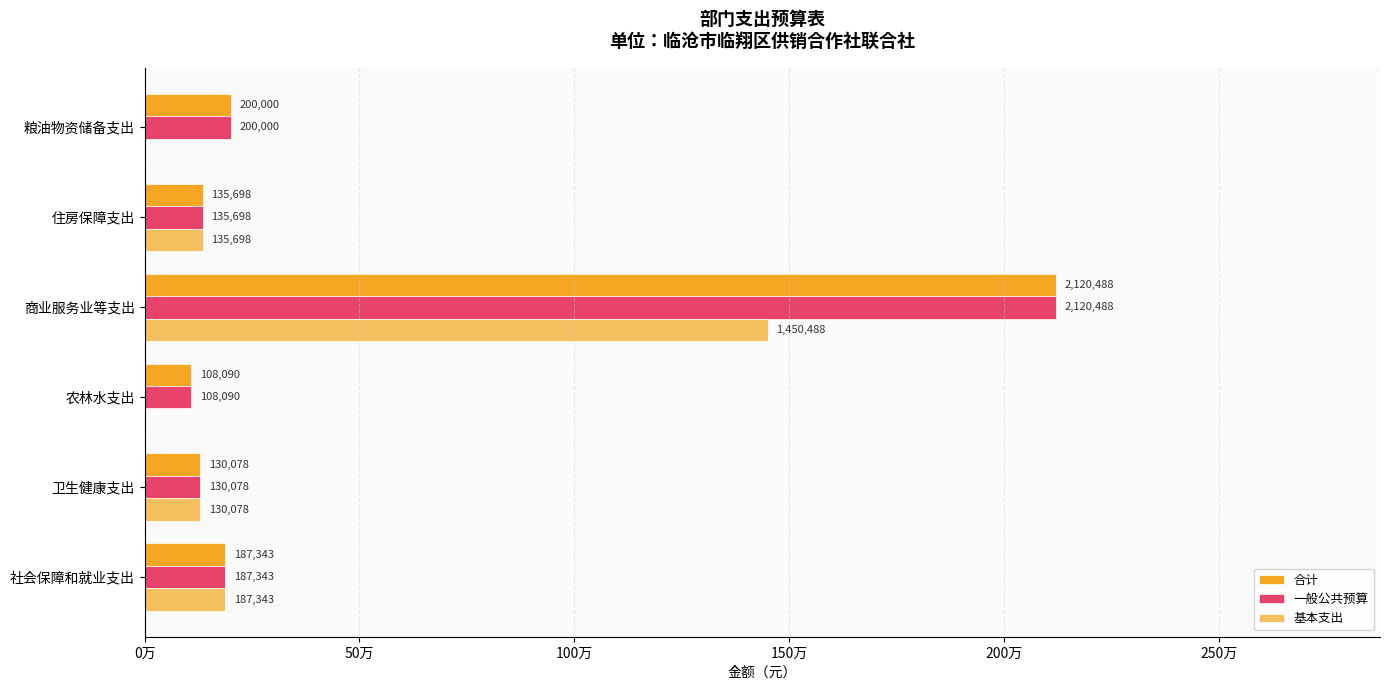

What position from the left is 卫生健康支出?

2